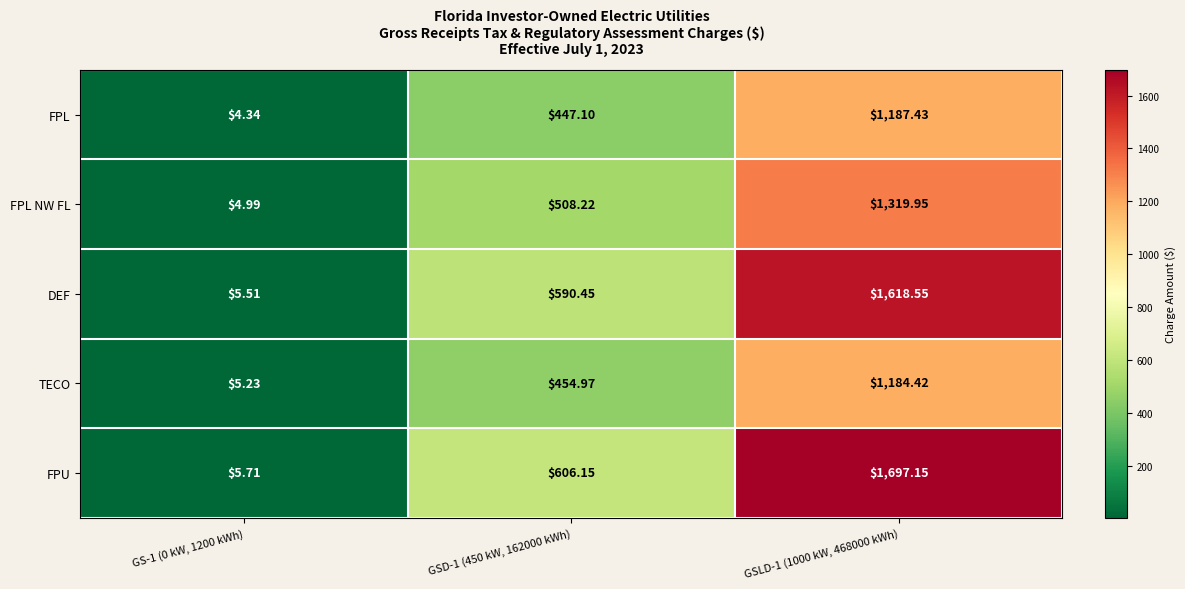

Which series has the largest total across all categories?

FPU